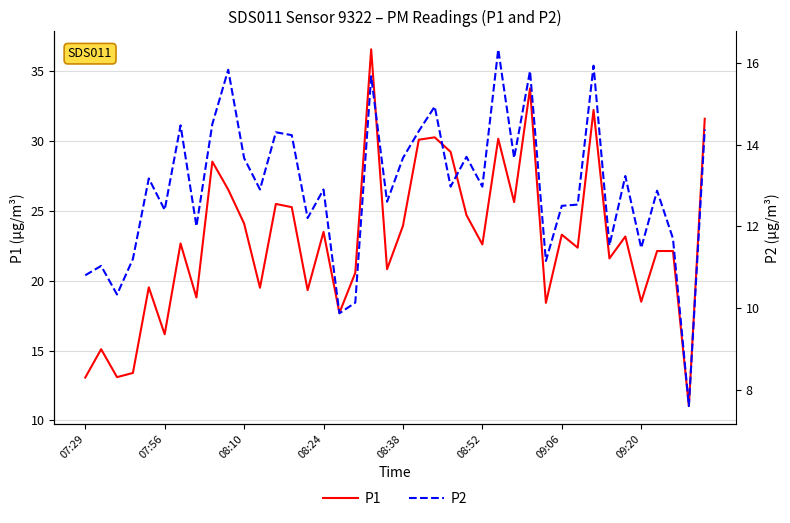

What is the difference between the second highest and second lowest values in the P1 series?

20.7